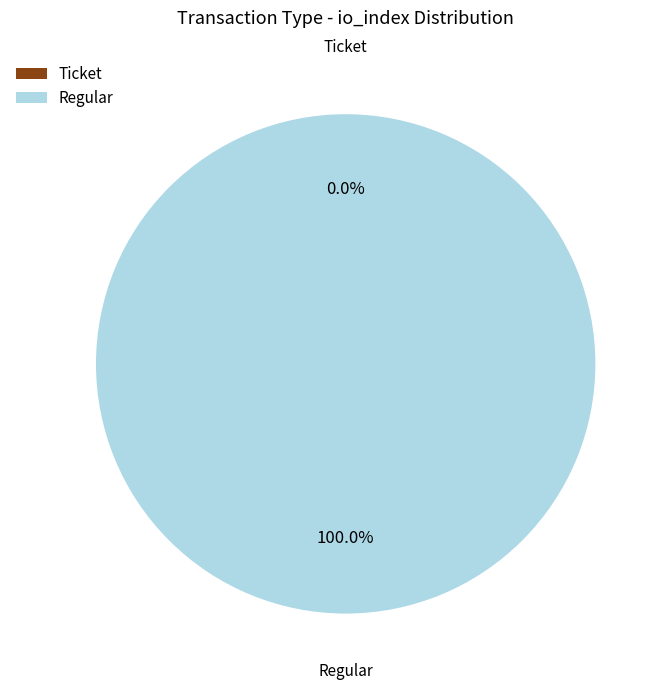

Does Regular account for over 50% of the chart?

Yes